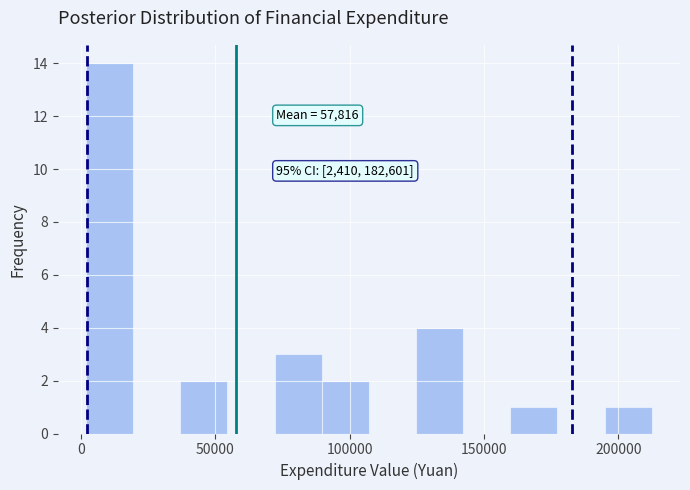

Read against the x-axis, roughly where is the centre of the tallest bar?

10000